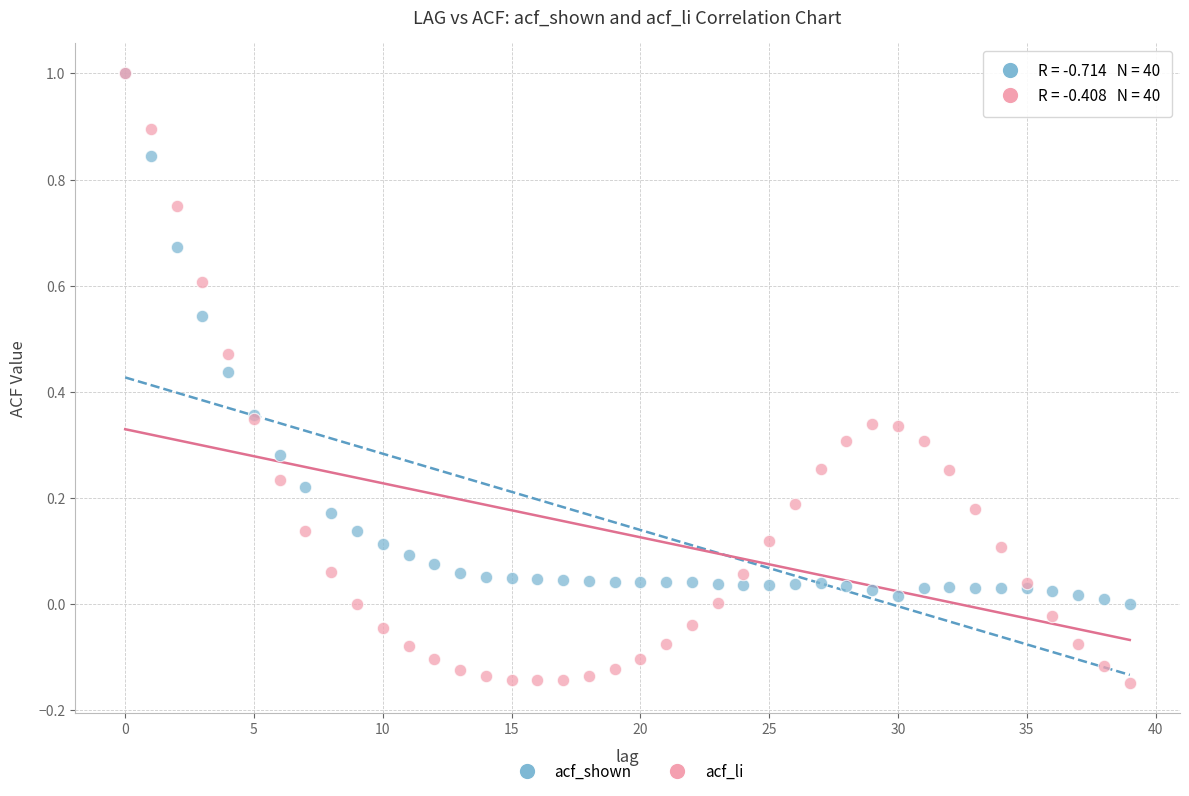

Which series has the largest Y range (max minus min)?

acf_li